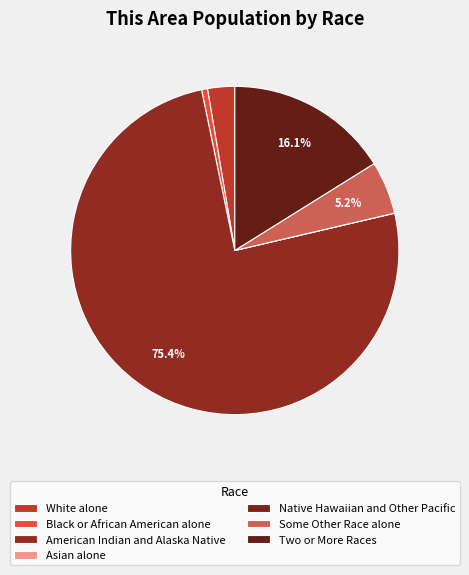

What is the change in value from American Indian and Alaska Native to Some Other Race alone?

-605